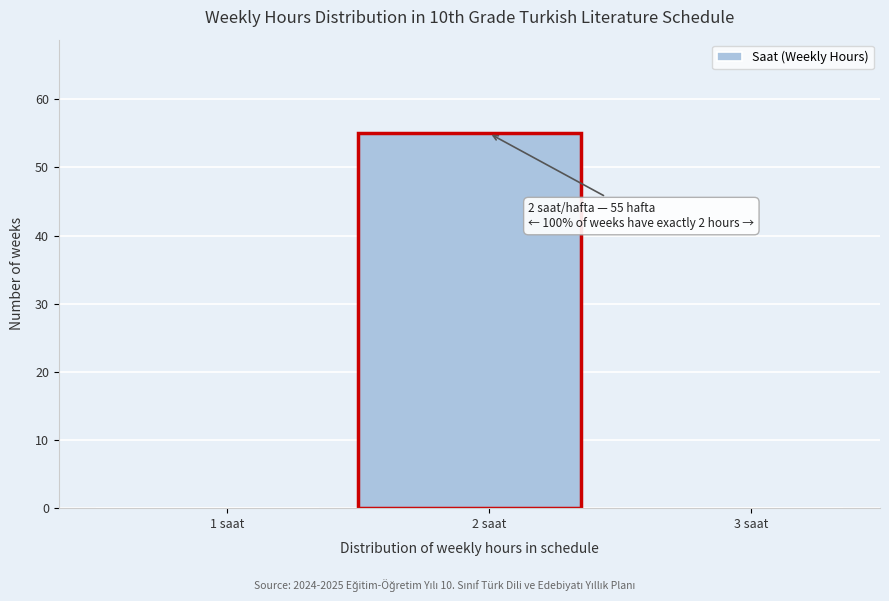

Reading left to right, transcribe all the data shown in this chart.

1 saat=0	2 saat=55	3 saat=0